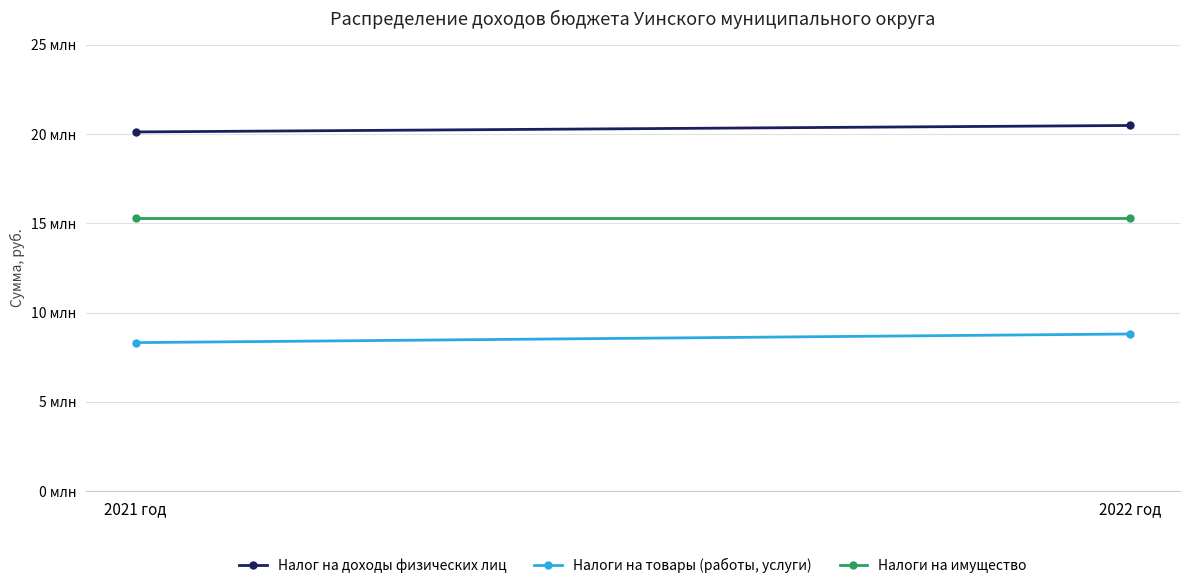

What is the average value of the Налог на доходы физических лиц series?

20289000